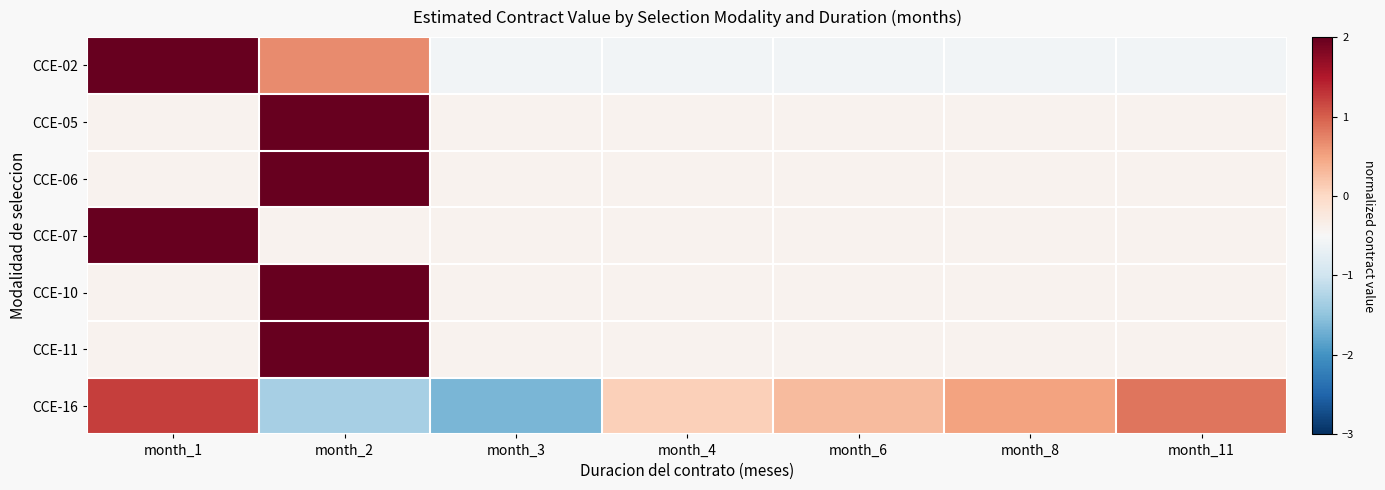

Reading left to right, transcribe all the data shown in this chart.

CCE-02: month_1=2.2	month_2=0.7	month_3=-0.6	month_4=-0.6	month_6=-0.6	month_8=-0.6	month_11=-0.6
CCE-05: month_1=-0.4	month_2=2.4	month_3=-0.4	month_4=-0.4	month_6=-0.4	month_8=-0.4	month_11=-0.4
CCE-06: month_1=-0.4	month_2=2.4	month_3=-0.4	month_4=-0.4	month_6=-0.4	month_8=-0.4	month_11=-0.4
CCE-07: month_1=2.4	month_2=-0.4	month_3=-0.4	month_4=-0.4	month_6=-0.4	month_8=-0.4	month_11=-0.4
CCE-10: month_1=-0.4	month_2=2.4	month_3=-0.4	month_4=-0.4	month_6=-0.4	month_8=-0.4	month_11=-0.4
CCE-11: month_1=-0.4	month_2=2.4	month_3=-0.4	month_4=-0.4	month_6=-0.4	month_8=-0.4	month_11=-0.4
CCE-16: month_1=1.2	month_2=-1.3	month_3=-1.6	month_4=0.1	month_6=0.3	month_8=0.5	month_11=0.8